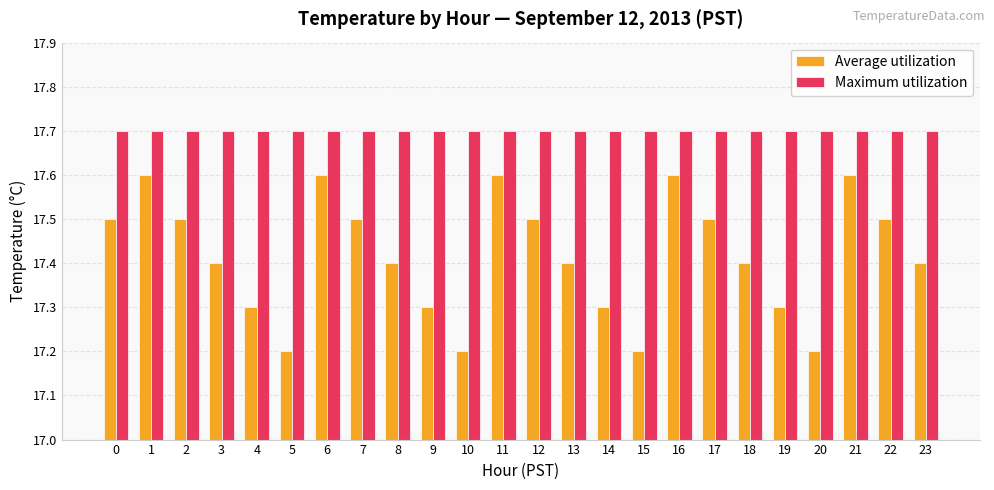

What are all the series names shown in the legend?

Average utilization, Maximum utilization